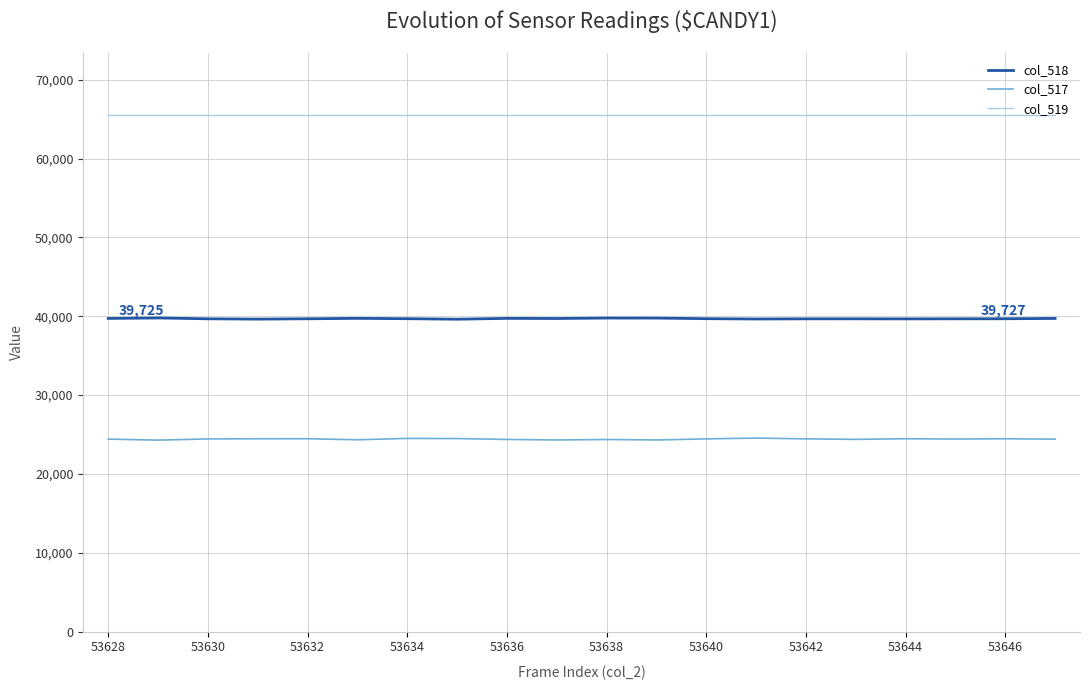

What are all the series names shown in the legend?

col_518, col_517, col_519